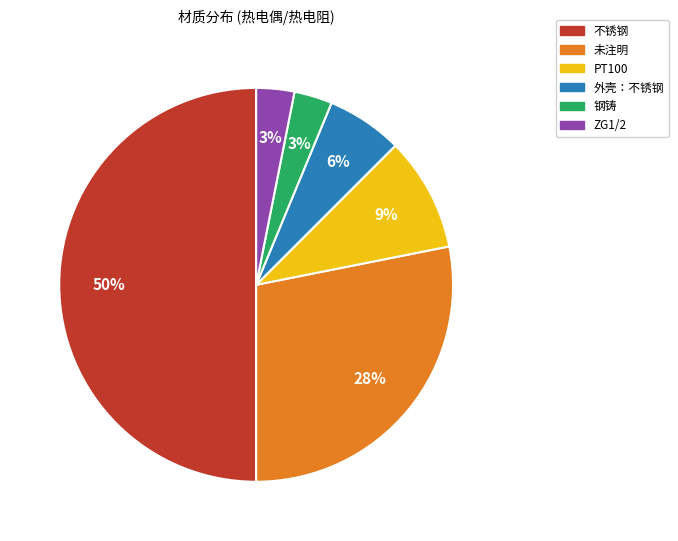

Is it true that 钢铸 is 10% of the pie?

False